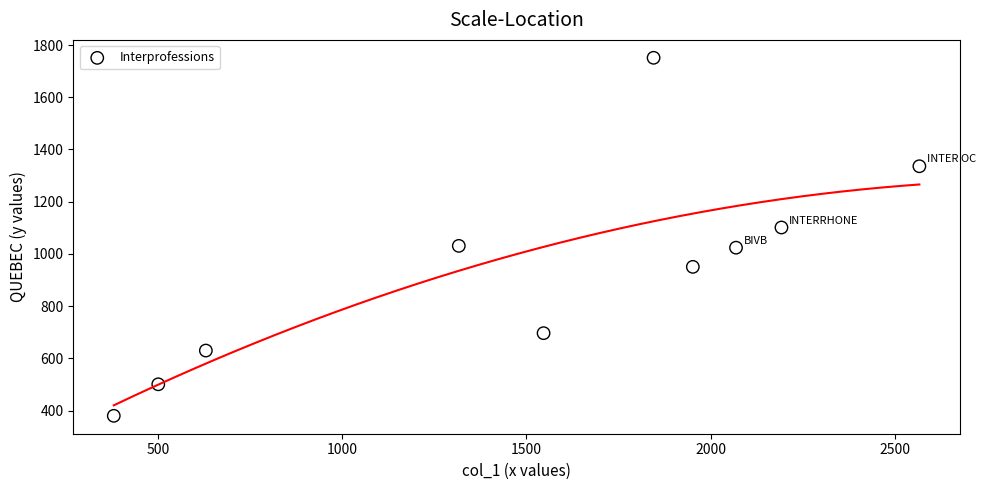

What is the range of X values (max minus min)?

2187.4